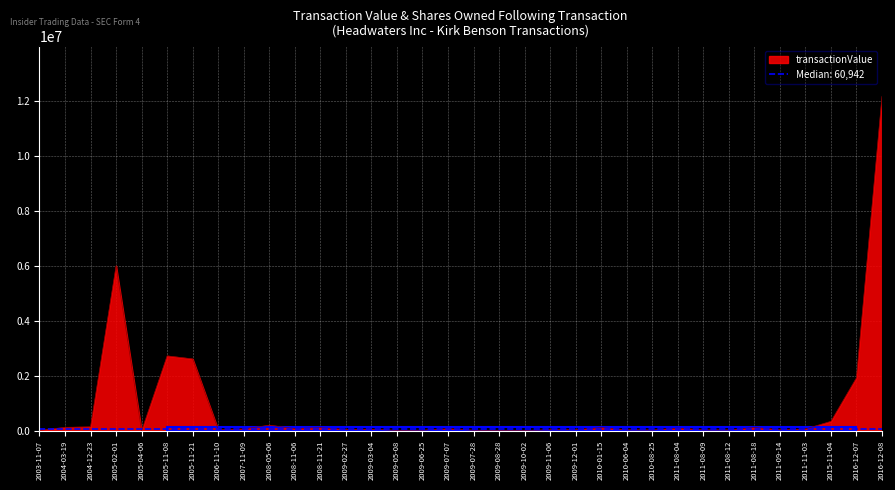

Where does the data first go above 63684?

2004-03-19